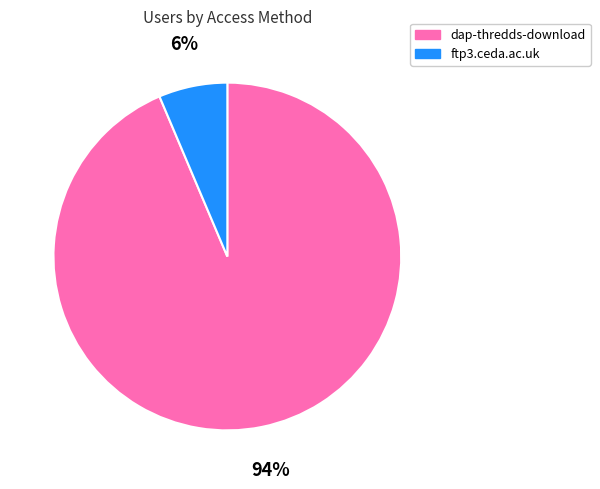

What is the largest slice in the pie chart?

dap-thredds-download